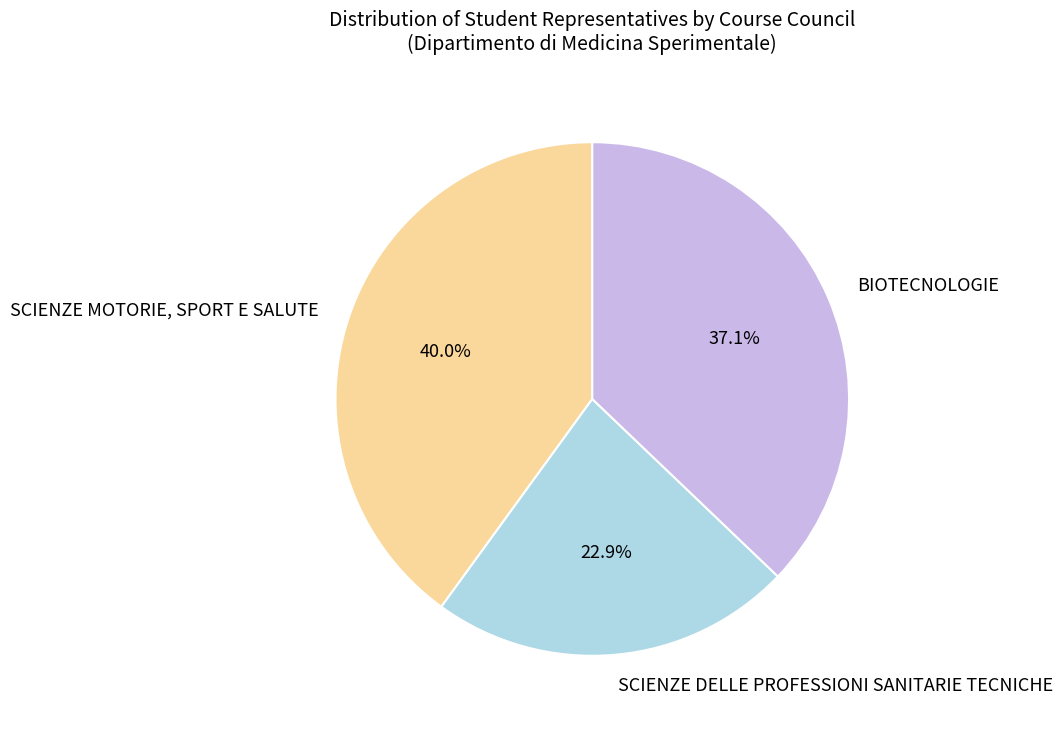

Approximately how many times larger is the value at BIOTECNOLOGIE compared to SCIENZE MOTORIE, SPORT E SALUTE?

0.9